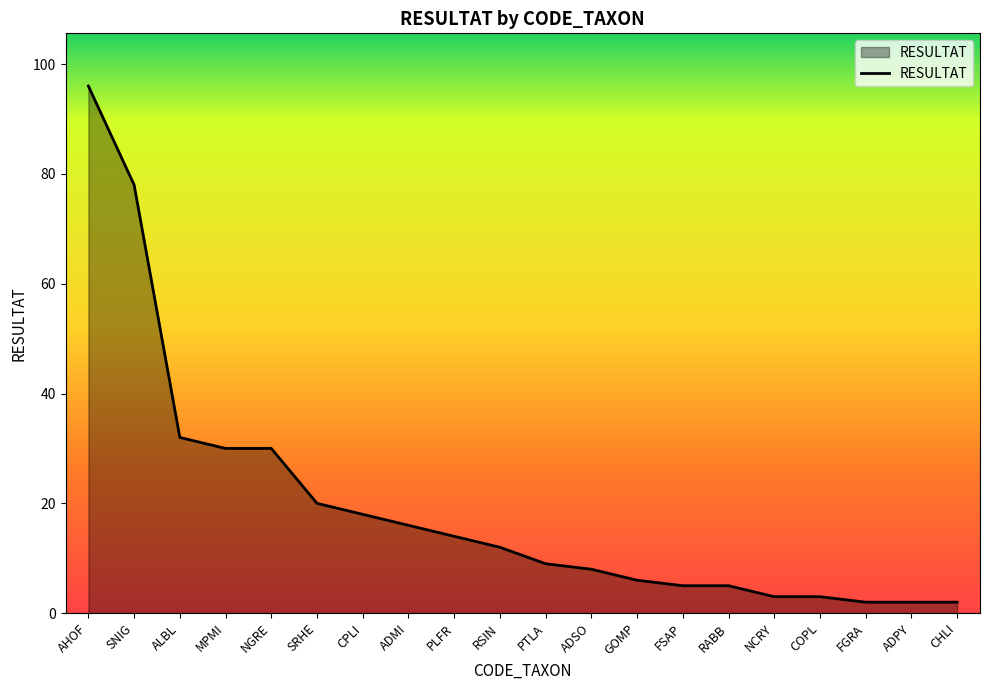

Approximately how many times larger is the value at ALBL compared to NGRE?

1.1